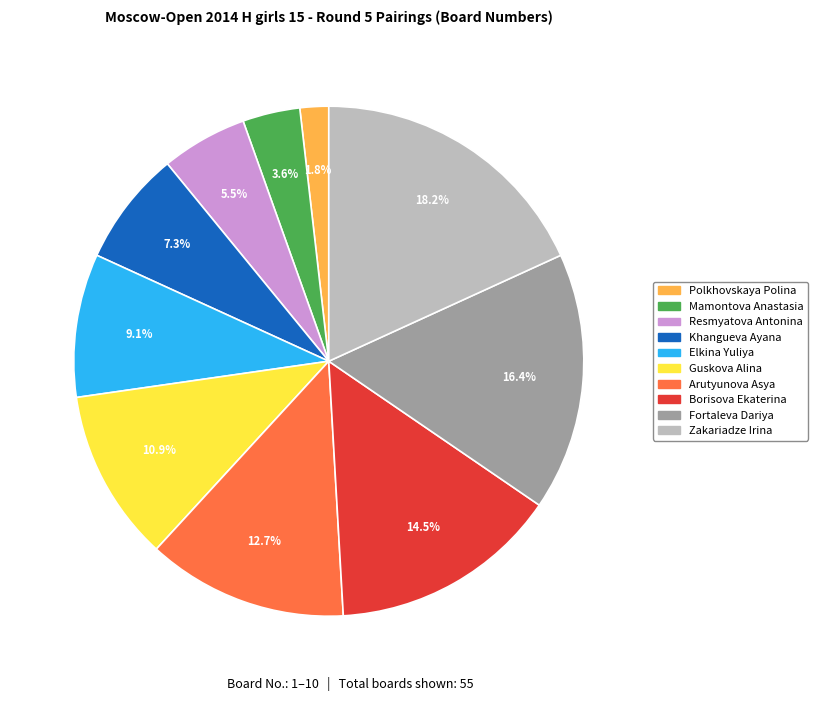

Does Elkina Yuliya represent more than half of the total?

No